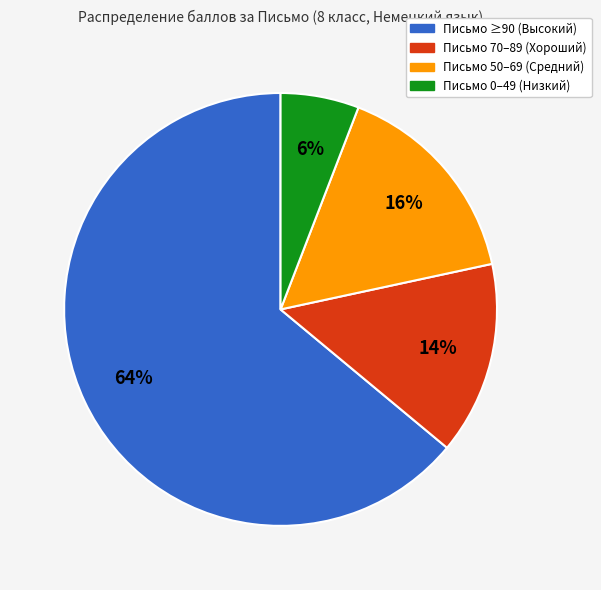

To the nearest percent, what is the difference between the largest and smallest slice percentages?

58%